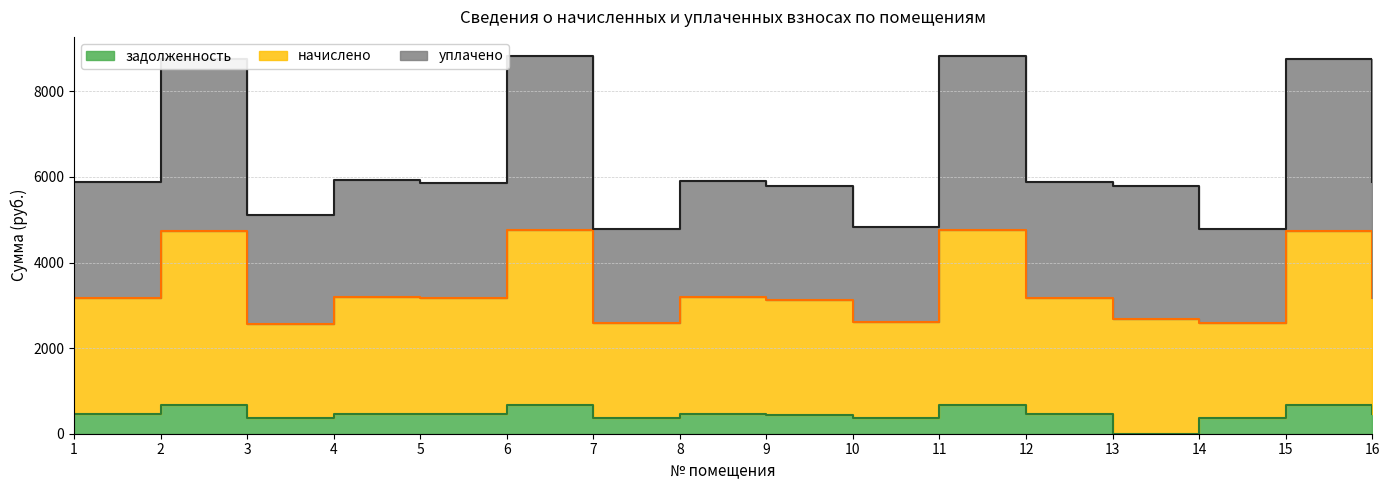

At how many categories does at least one series exceed 4844?

13